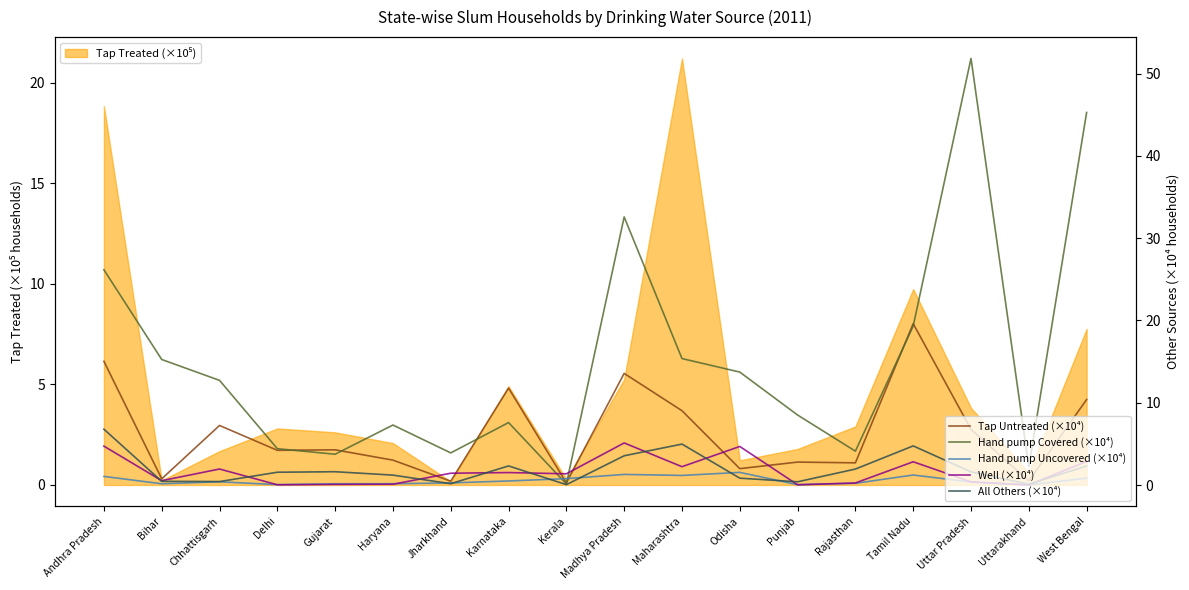

Between which two adjacent categories do Well (×10⁴) and Hand pump Covered (×10⁴) first intersect?

Karnataka and Kerala